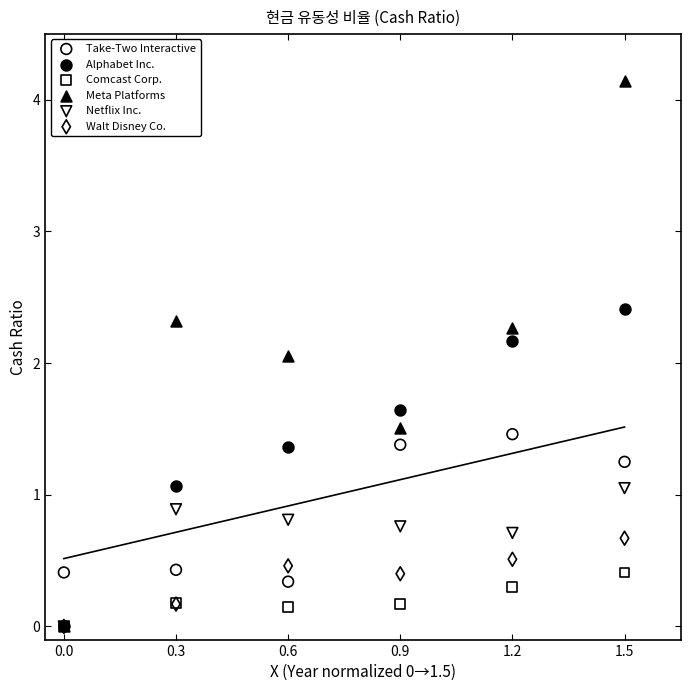

Which series reaches the maximum Y coordinate?

Meta Platforms